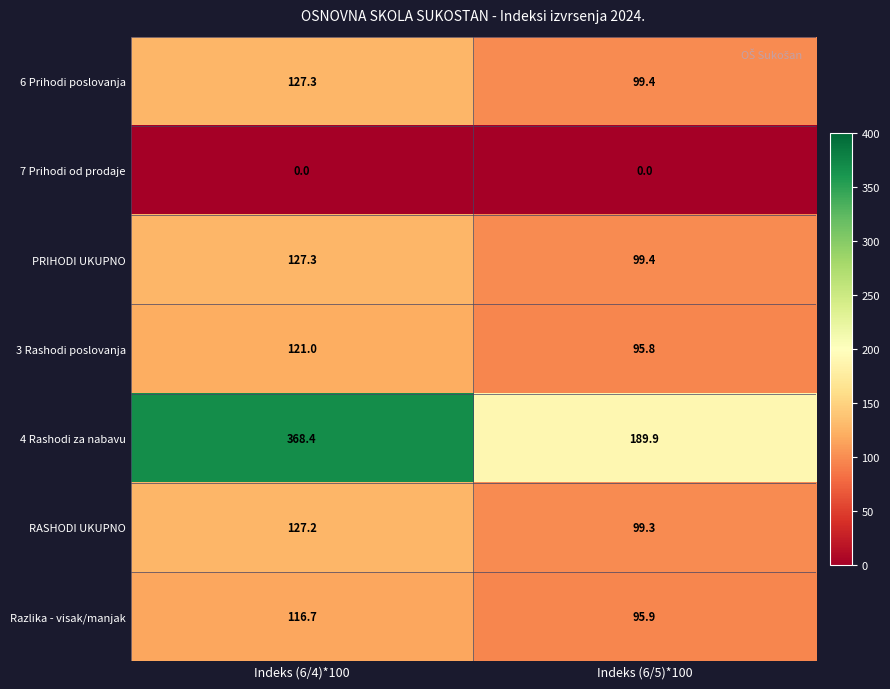

At which category is the sum across all series the highest?

Indeks (6/4)*100